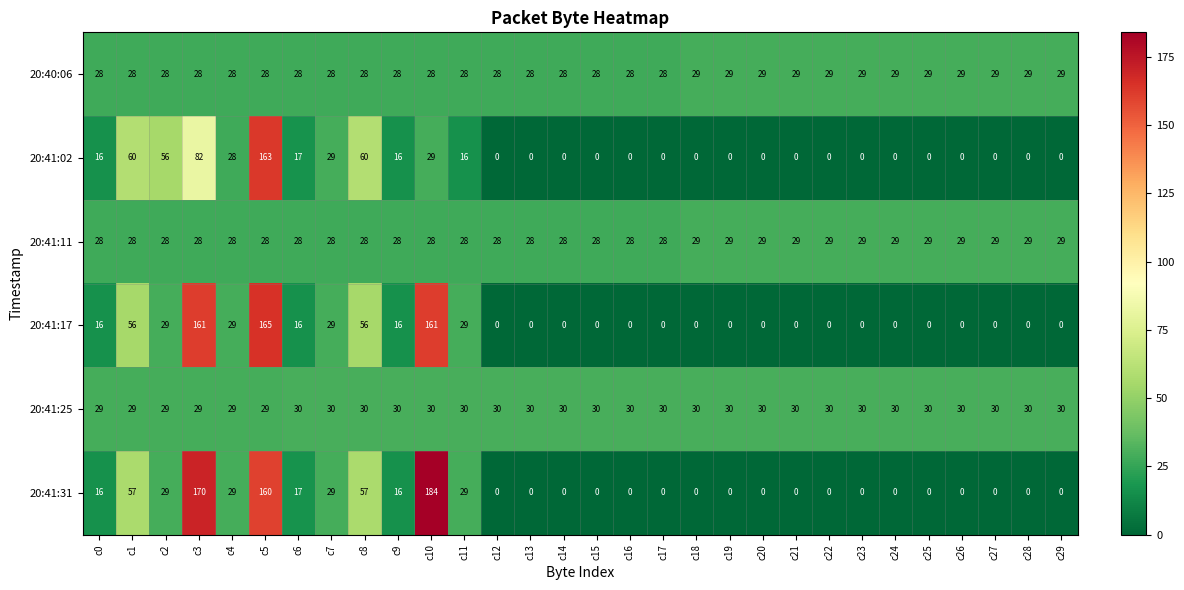

What is the greatest value displayed?

184